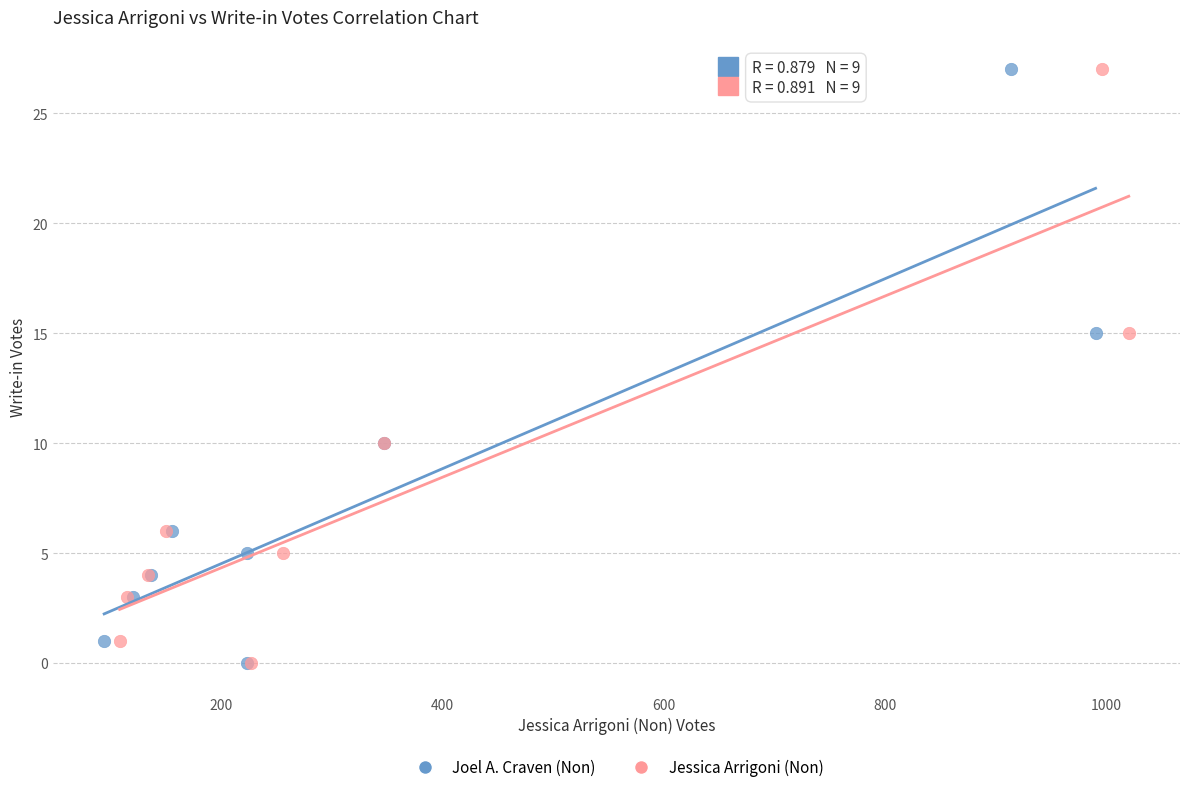

What are all the series names shown in the legend?

Joel A. Craven (Non), Jessica Arrigoni (Non)